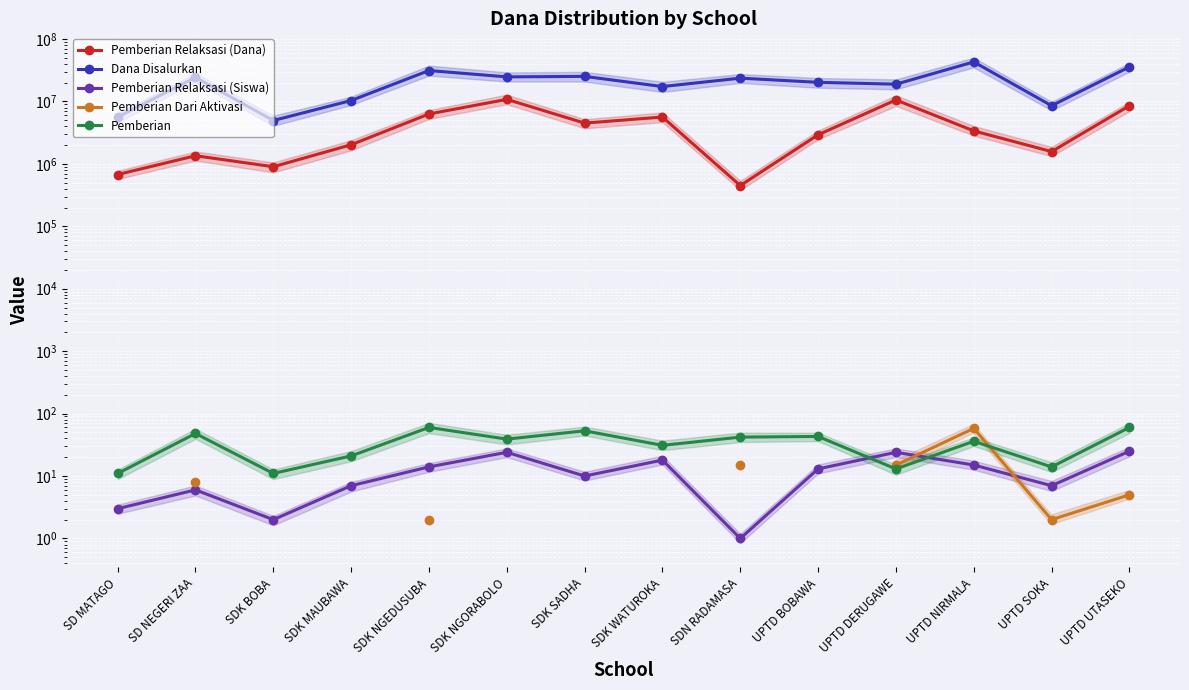

What is the greatest value displayed?

42975000.0